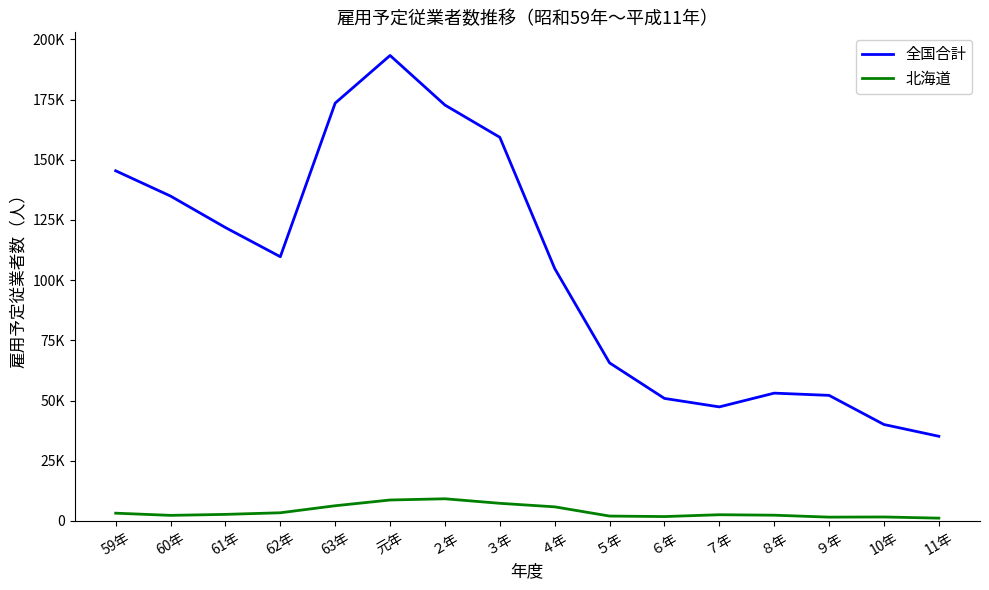

Does the chart have visible grid lines?

No